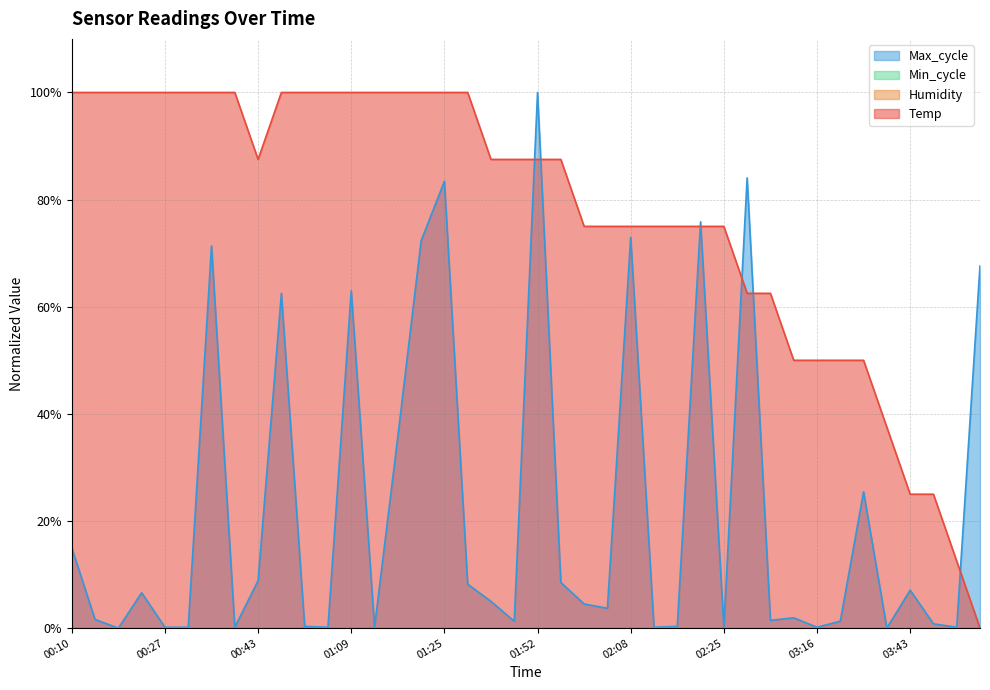

How many times do Temp and Max_cycle cross each other?

7